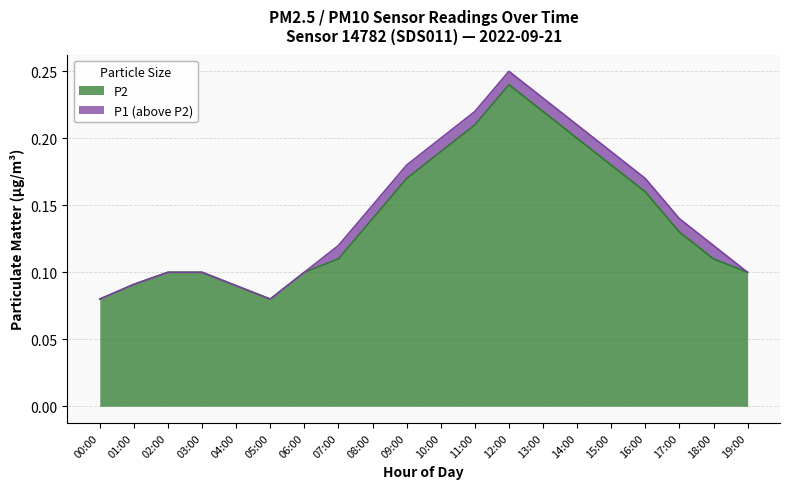

Which series has the largest range (max minus min)?

P1